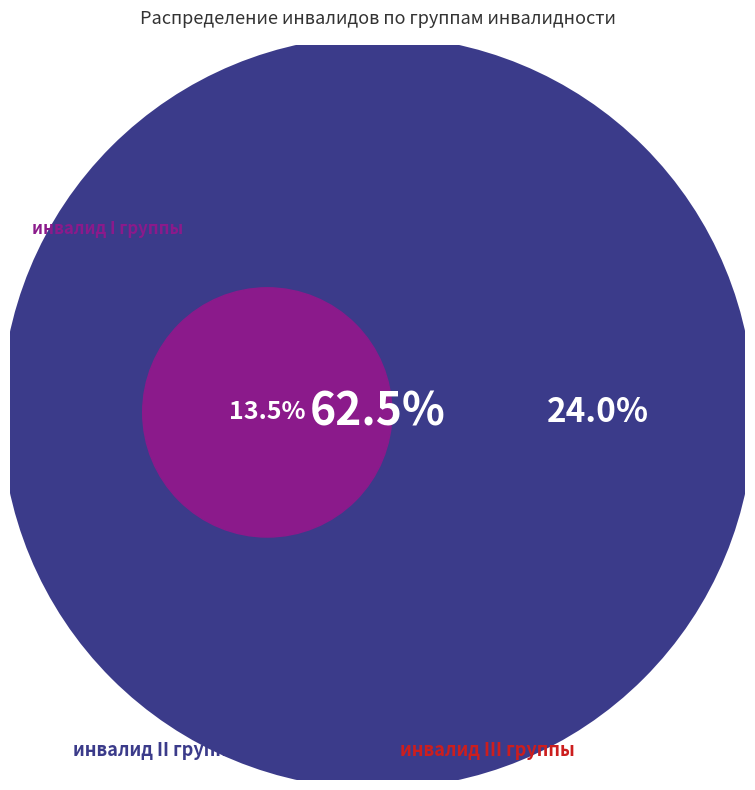

Which category accounts for the majority?

инвалид II группы